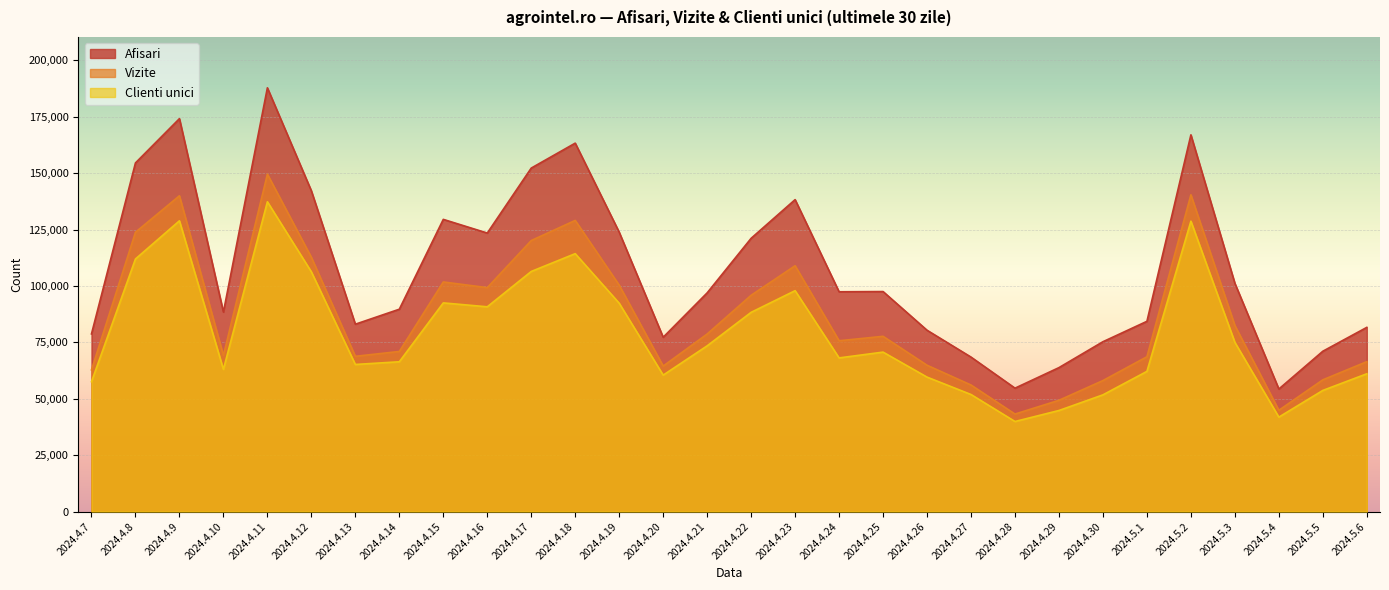

List the labels in order of Clienti unici value, largest first.

2024.4.11, 2024.4.9, 2024.5.2, 2024.4.18, 2024.4.8, 2024.4.17, 2024.4.12, 2024.4.23, 2024.4.15, 2024.4.19, 2024.4.16, 2024.4.22, 2024.5.3, 2024.4.21, 2024.4.25, 2024.4.24, 2024.4.14, 2024.4.13, 2024.4.10, 2024.5.1, 2024.5.6, 2024.4.20, 2024.4.26, 2024.4.7, 2024.5.5, 2024.4.27, 2024.4.30, 2024.4.29, 2024.5.4, 2024.4.28